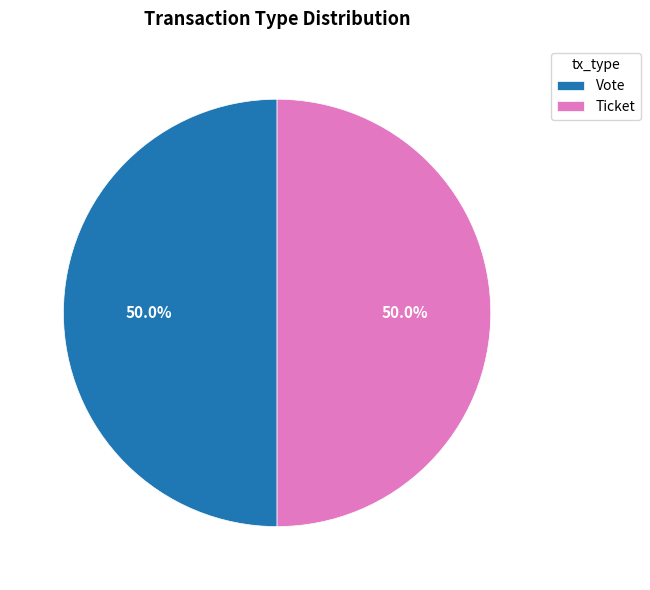

Combined, what portion of the pie is Vote and Ticket?

100.0%